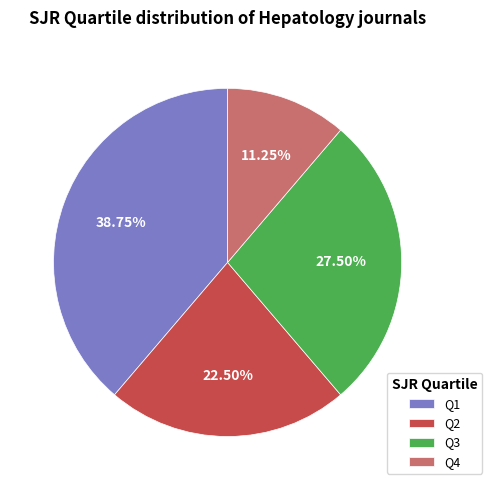

Is it true that Q1 is 39% of the pie?

True